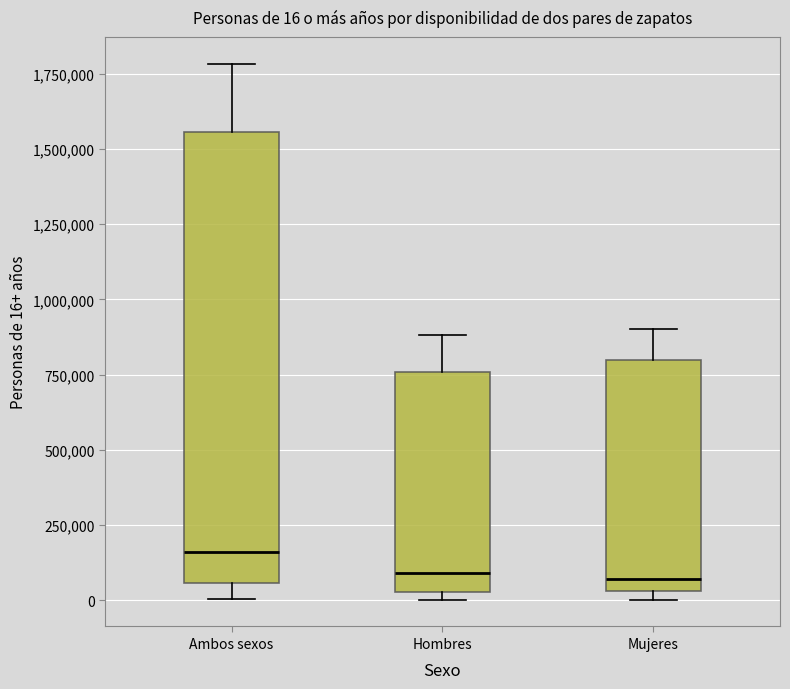

Comparing the boxes themselves (not the whiskers), which one is the tallest?

Ambos sexos